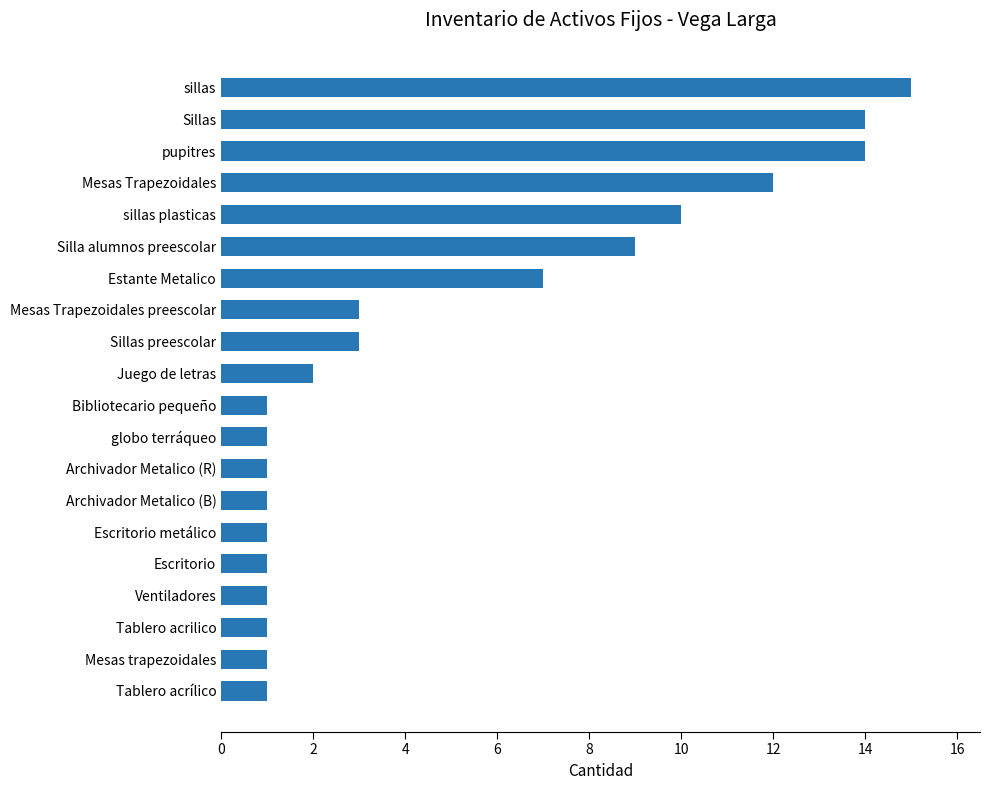

Reading bottom to top, transcribe all the data shown in this chart.

1	1	1	1	1	1	1	1	1	1	2	3	3	7	9	10	12	14	14	15